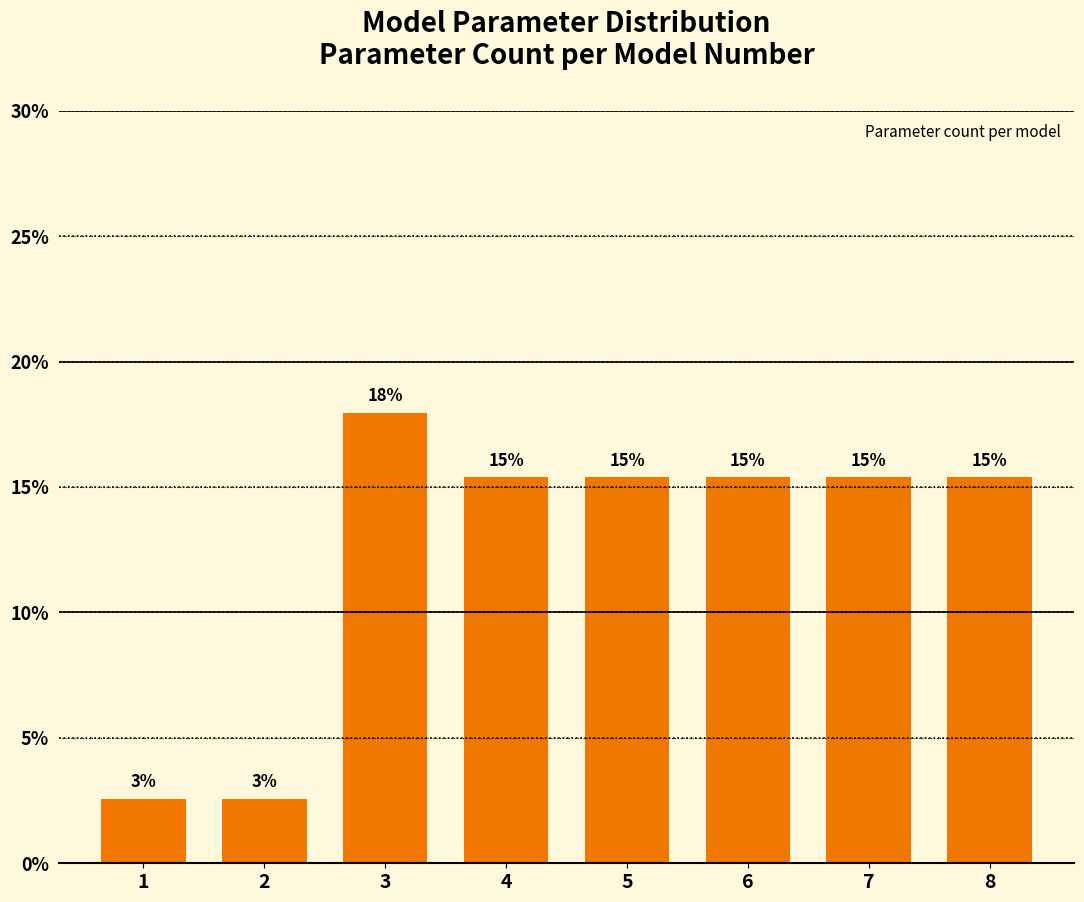

Does the chart contain any negative values?

No